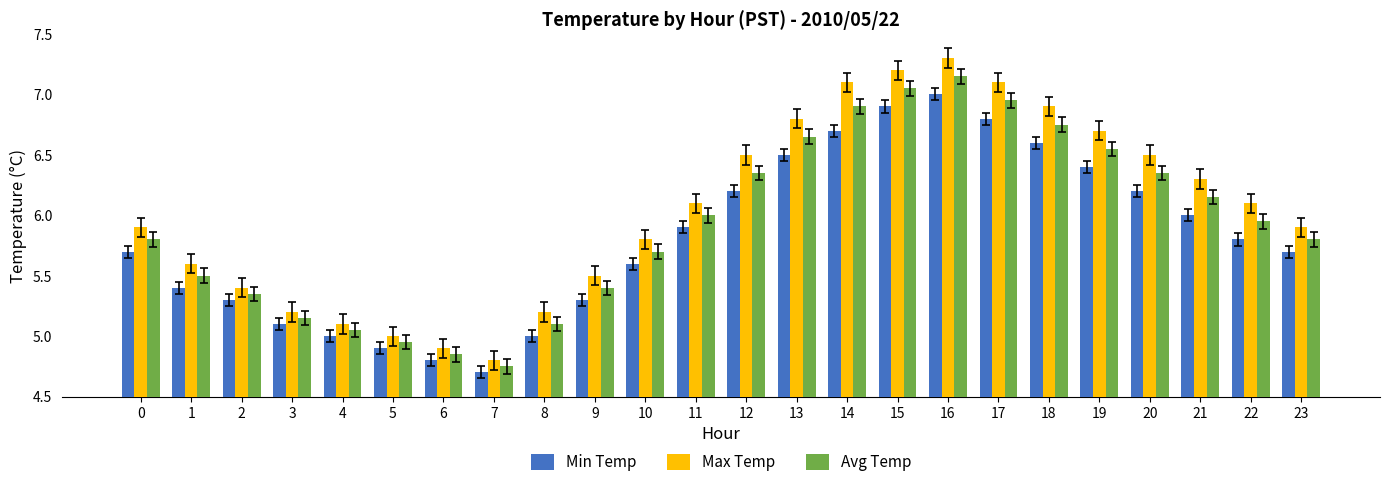

Rank the series by their average value, from highest to lowest.

Max Temp, Avg Temp, Min Temp